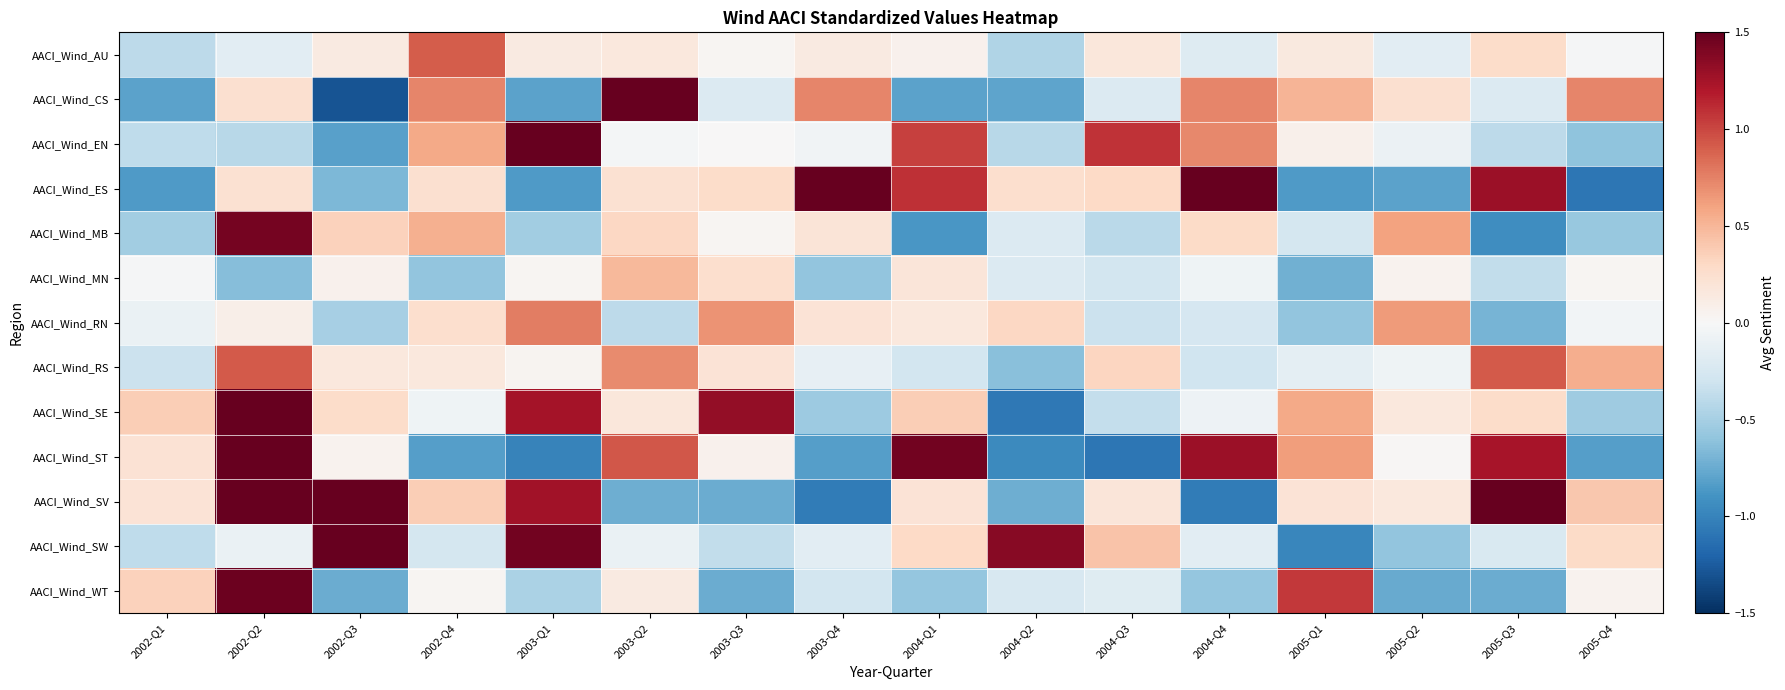

At which category is the sum across all series the highest?

2002-Q2